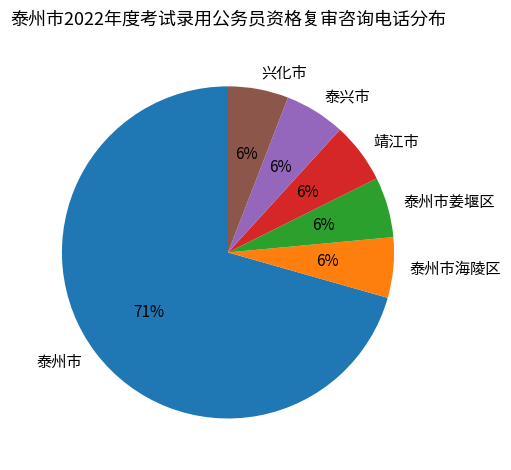

Is it true that 靖江市 is 6% of the pie?

True